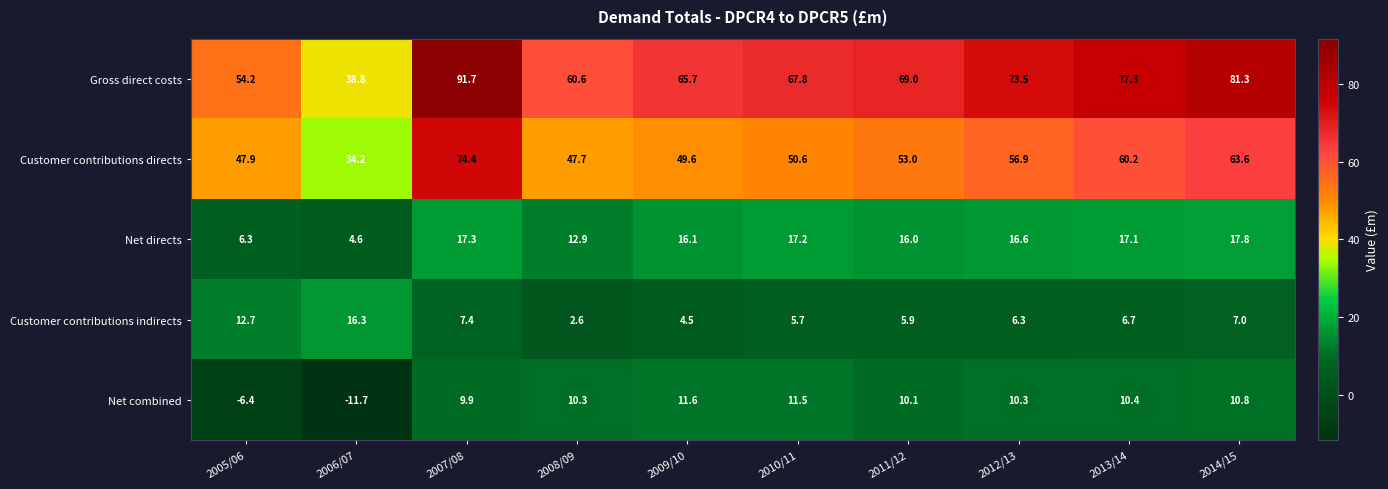

At how many categories does at least one series exceed -1?

10